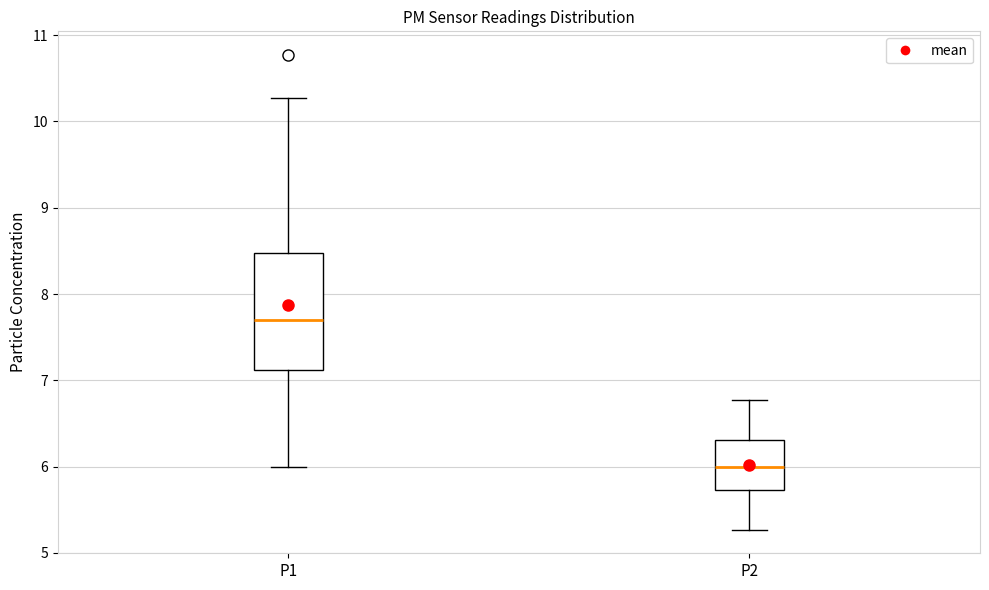

Reading left to right, transcribe this box plot: for each box, give where its median line is, the range the box spans, and where its two whiskers end, as read against the y-axis. The values are not printed on the chart, so give them approximately, as read against the axis.

P1: median 7.7, box 7.1 to 8.5, whiskers 6.0 to 10.3
P2: median 6.0, box 5.7 to 6.3, whiskers 5.3 to 6.8